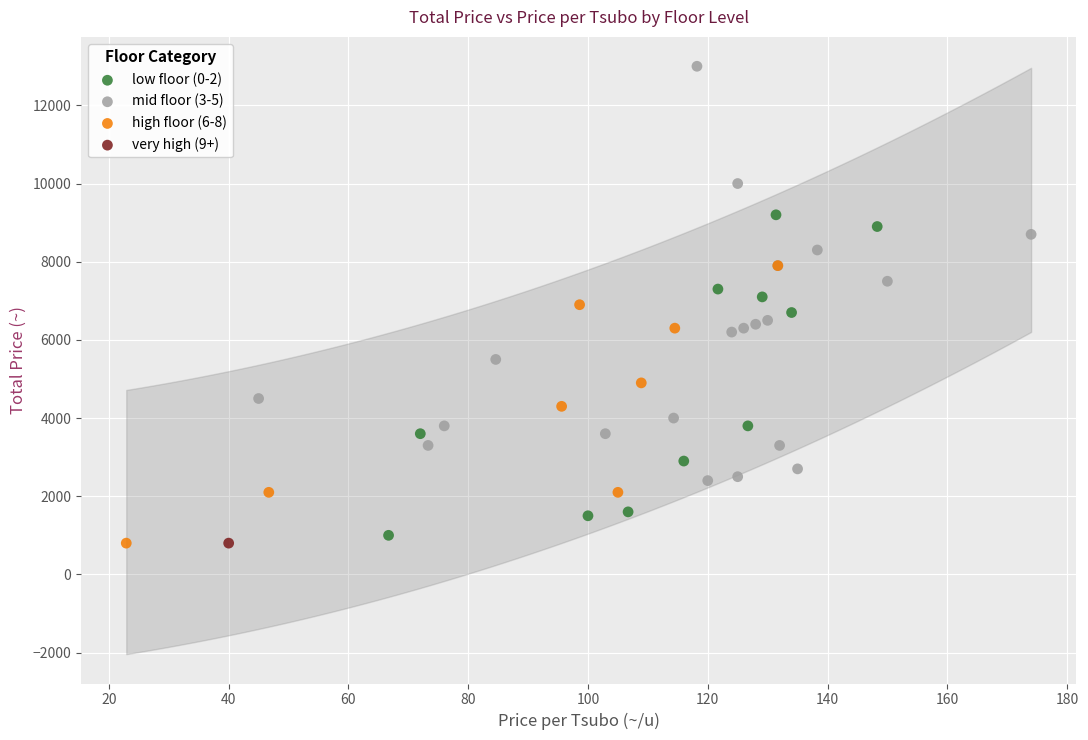

Which series contains the highest Y value?

mid floor (3-5)